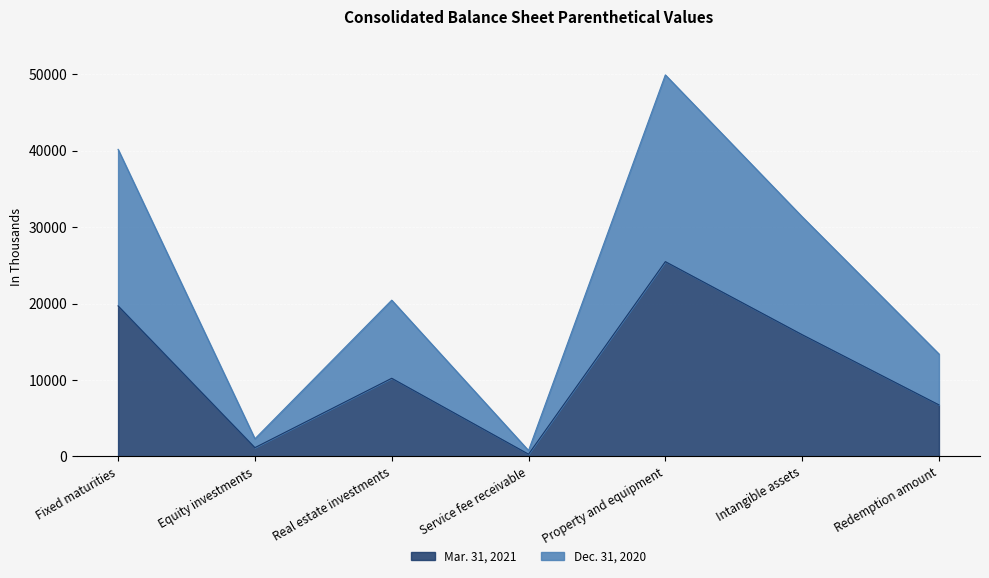

Which has a higher value, Fixed maturities or Real estate investments?

Fixed maturities